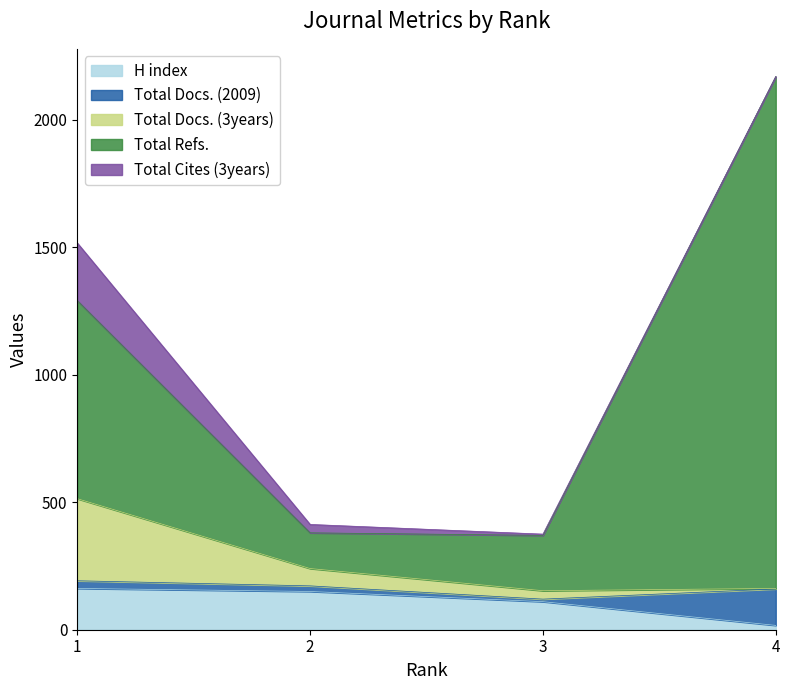

What is the highest value of the H index series?

162